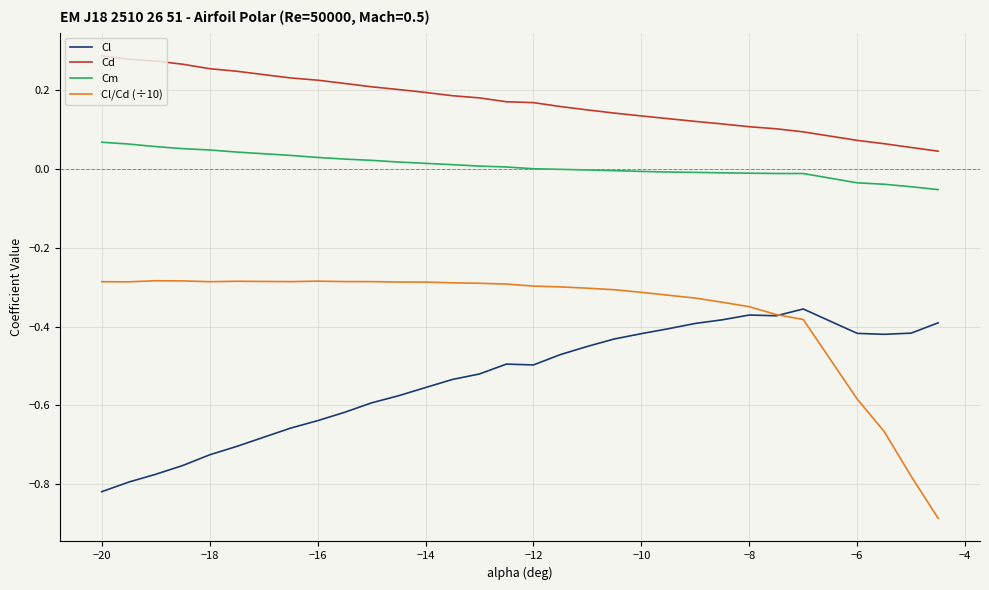

Rank the series by their average value, from lowest to highest.

Cl, Cl/Cd (÷10), Cm, Cd